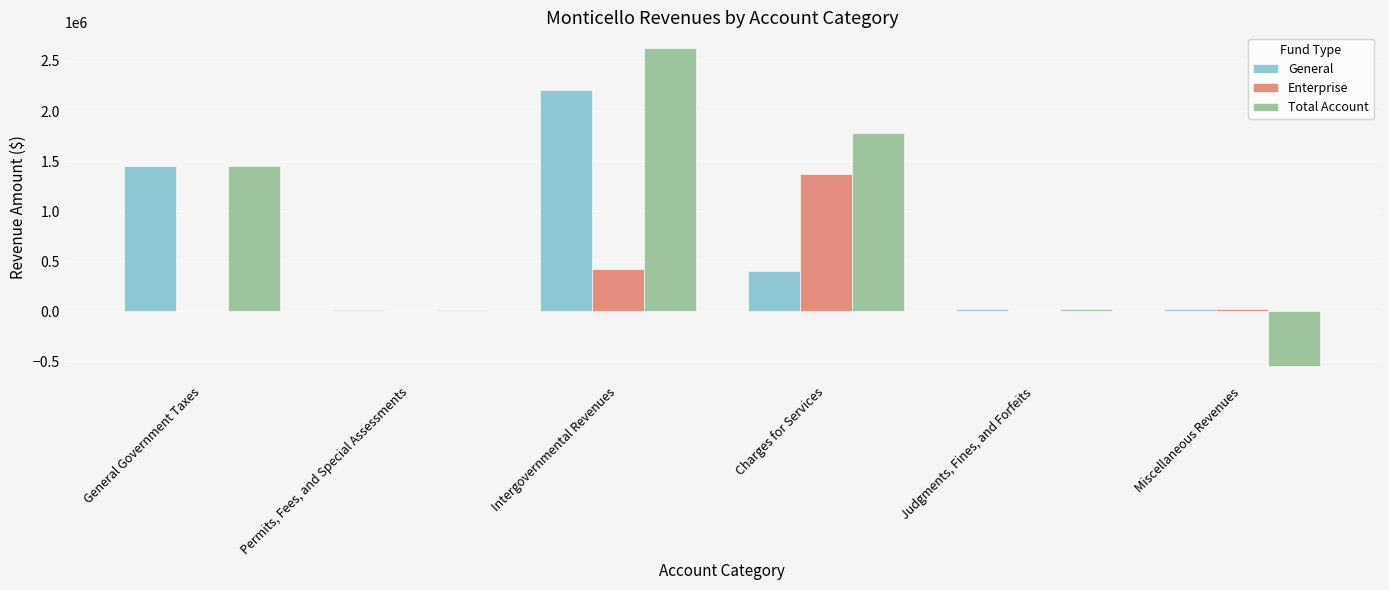

Where is Enterprise nearest to the value 687412?

Intergovernmental Revenues